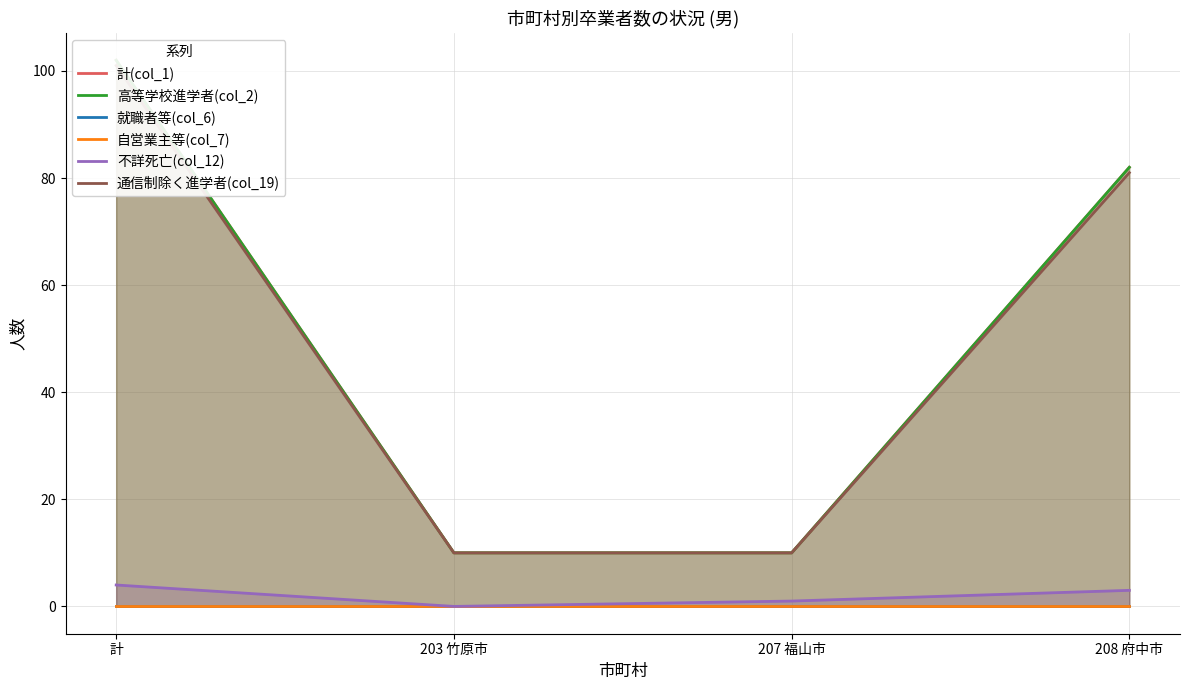

What are all the series names shown in the legend?

計(col_1), 高等学校進学者(col_2), 就職者等(col_6), 自営業主等(col_7), 不詳死亡(col_12), 通信制除く進学者(col_19)